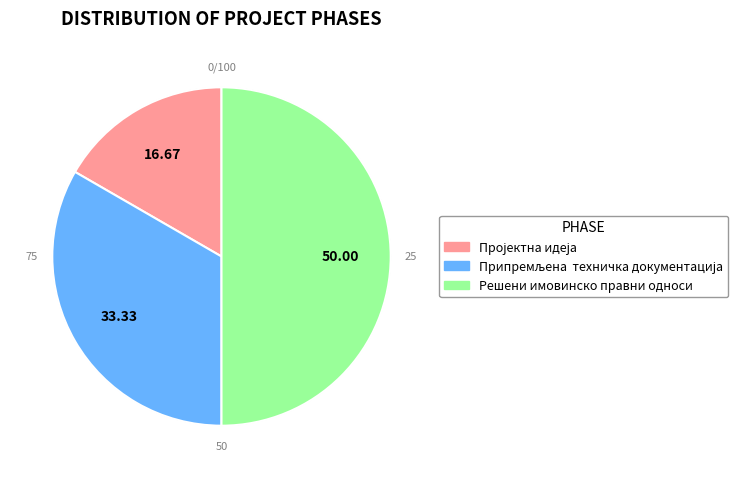

True or false: Припремљена  техничка документација accounts for 42% of the total.

False